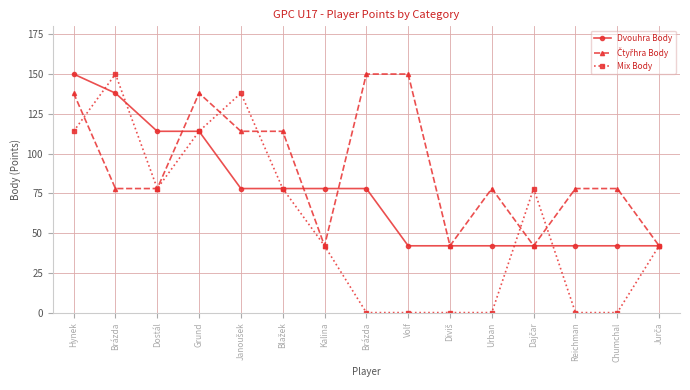

How many lines are shown in the chart?

3